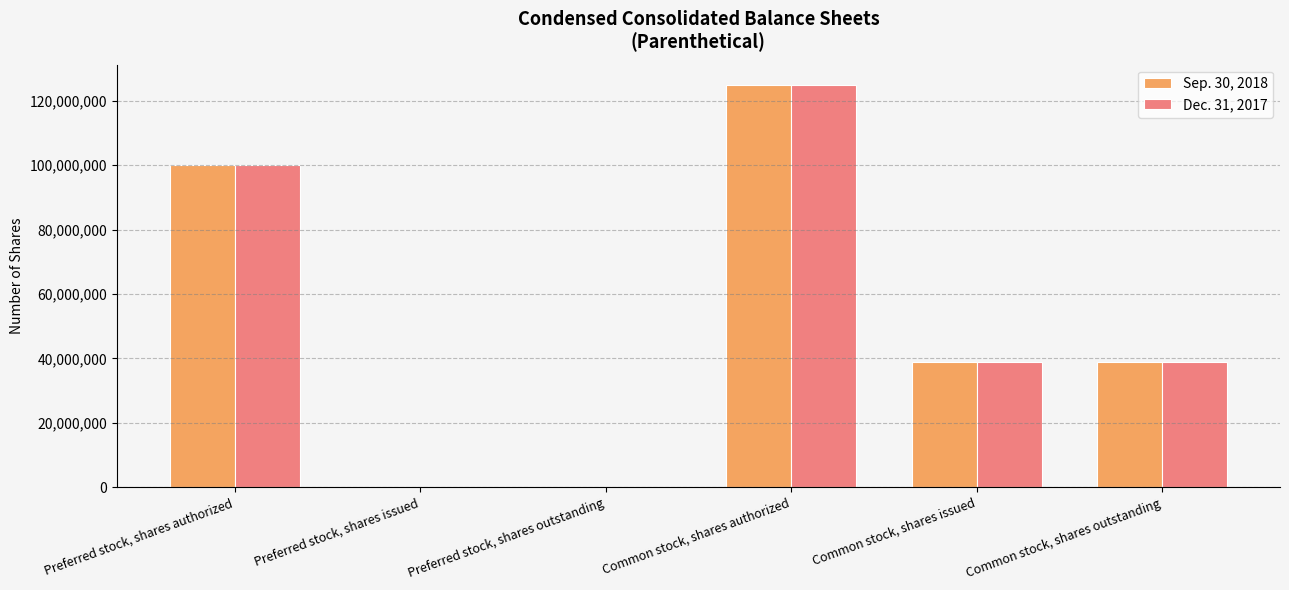

What value does the Sep. 30, 2018 series have at Common stock, shares outstanding, to the nearest 50?

38846450